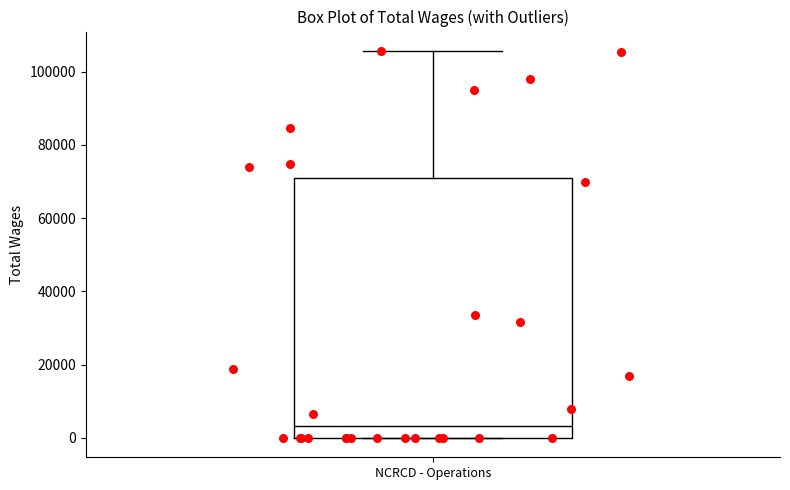

Transcribe this box plot: give where the median line is, the range the box spans, and where the two whiskers end, as read against the y-axis. The values are not printed on the chart, so give them approximately, as read against the axis.

median 4000, box 0 to 70000, whiskers 0 to 106000